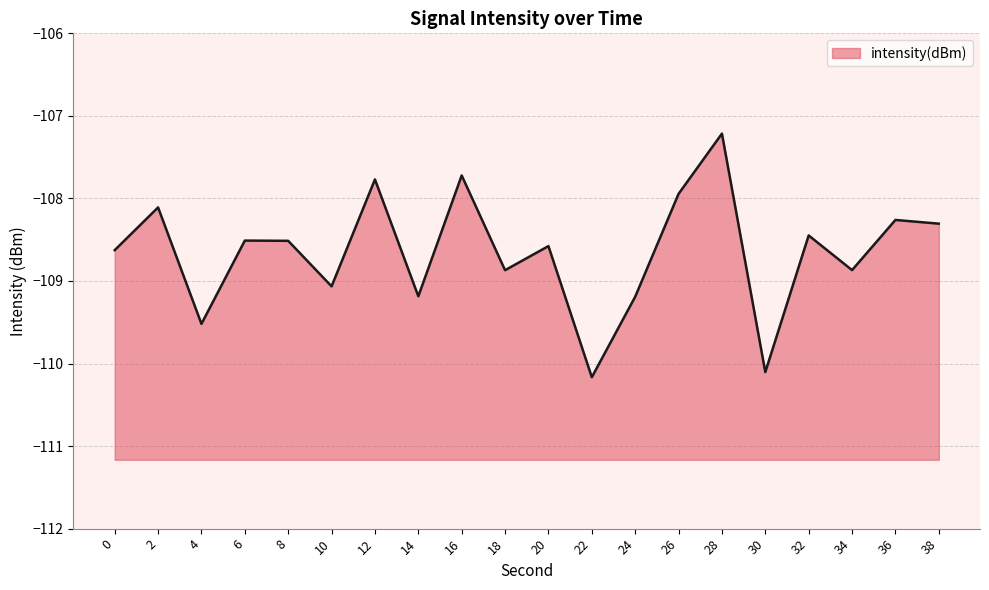

What is the difference between the maximum and minimum values?

3.0